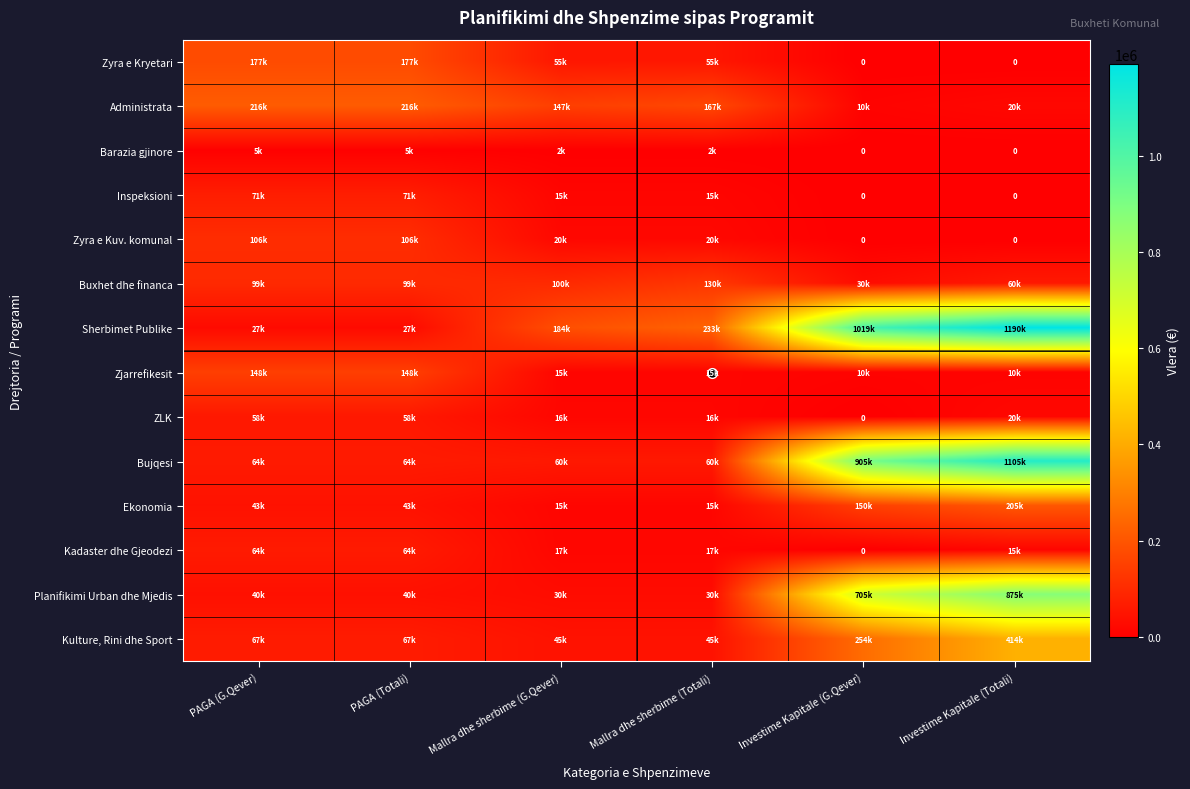

What is the lowest value of the Sherbimet Publike series?

27504